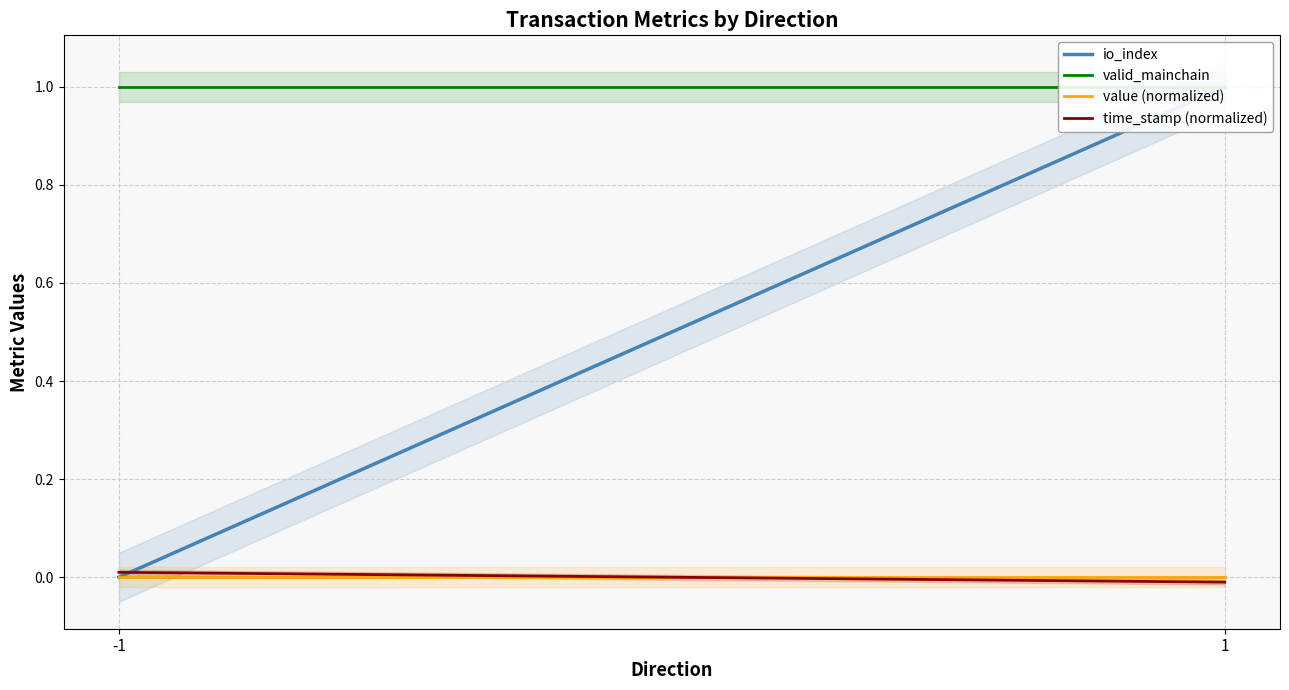

What is the sum of all valid_mainchain values?

2.0